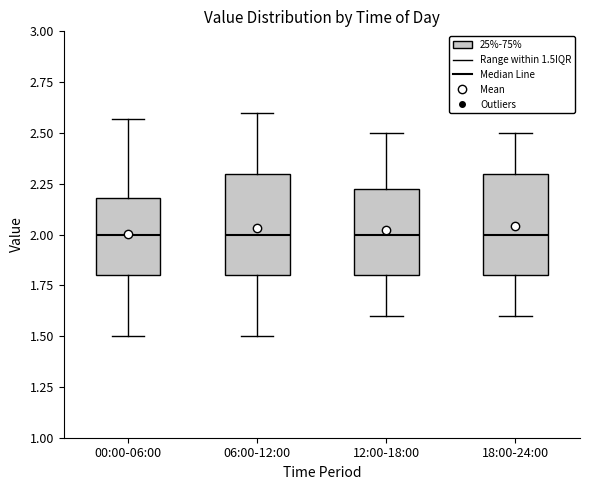

Where is the lower edge of the box for 06:00-12:00 on the y-axis? The values are not printed on the chart, so give them approximately, as read against the axis.

1.80